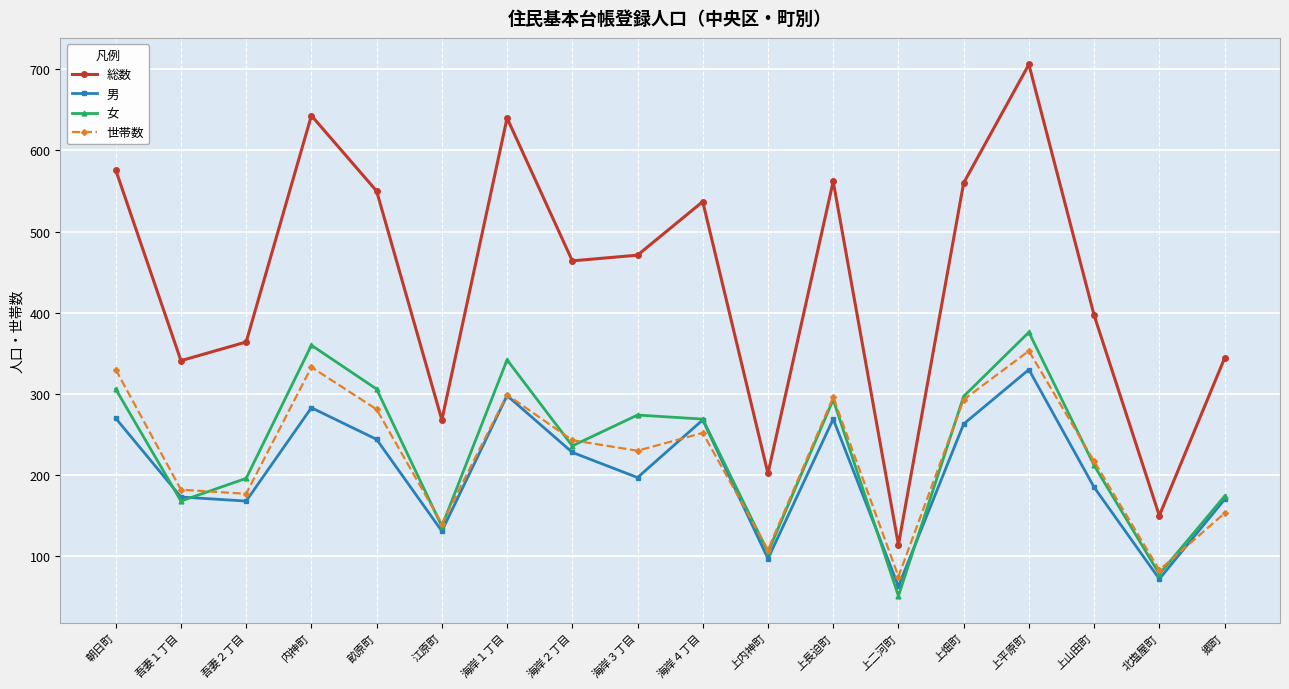

Where is 男 nearest to the value 196?

海岸３丁目